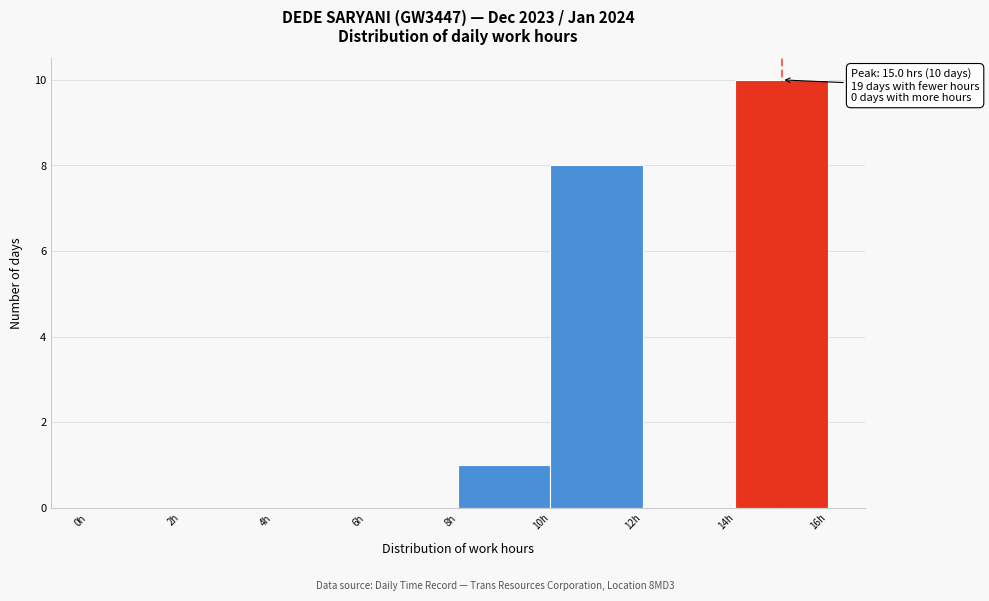

Which range on the x-axis has the tallest bar?

14 to 16